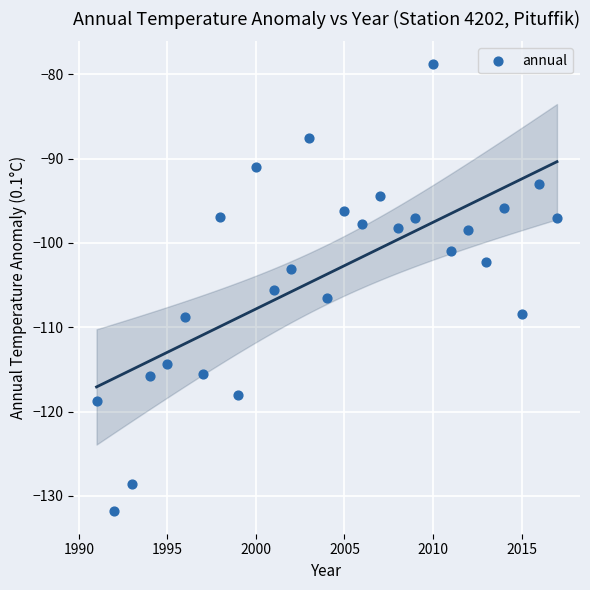

What is the range of X values (max minus min)?

26.0